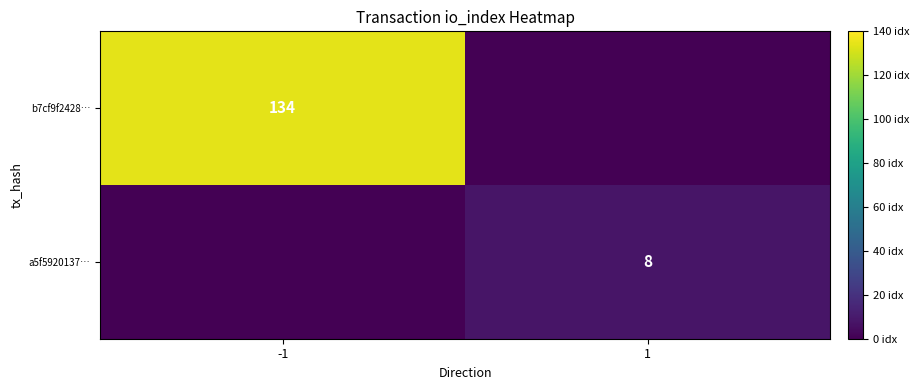

What is the maximum value shown in the chart?

134